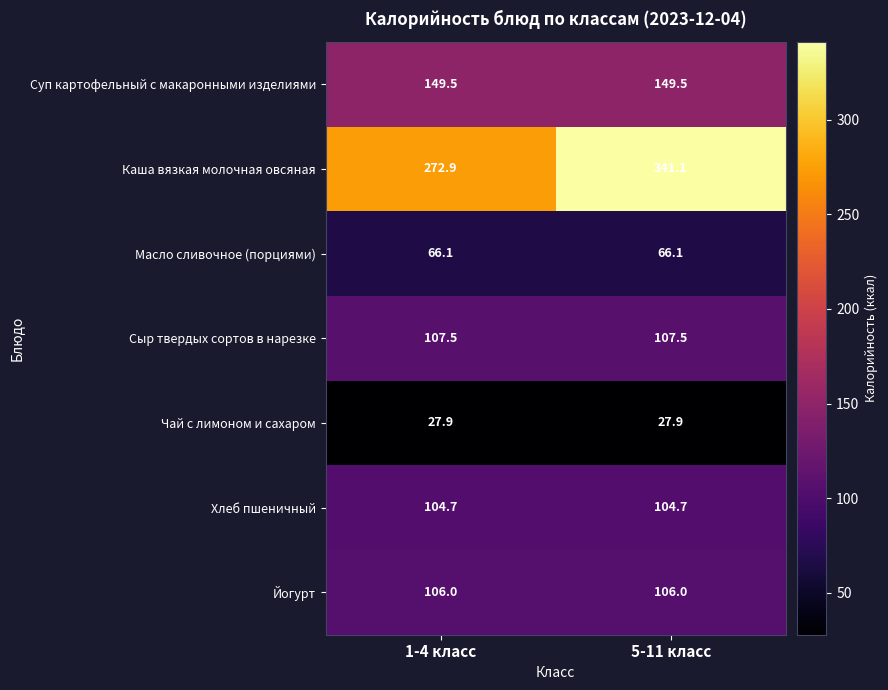

Is it true that Чай с лимоном и сахаром equals 27.9 at 5-11 класс?

True